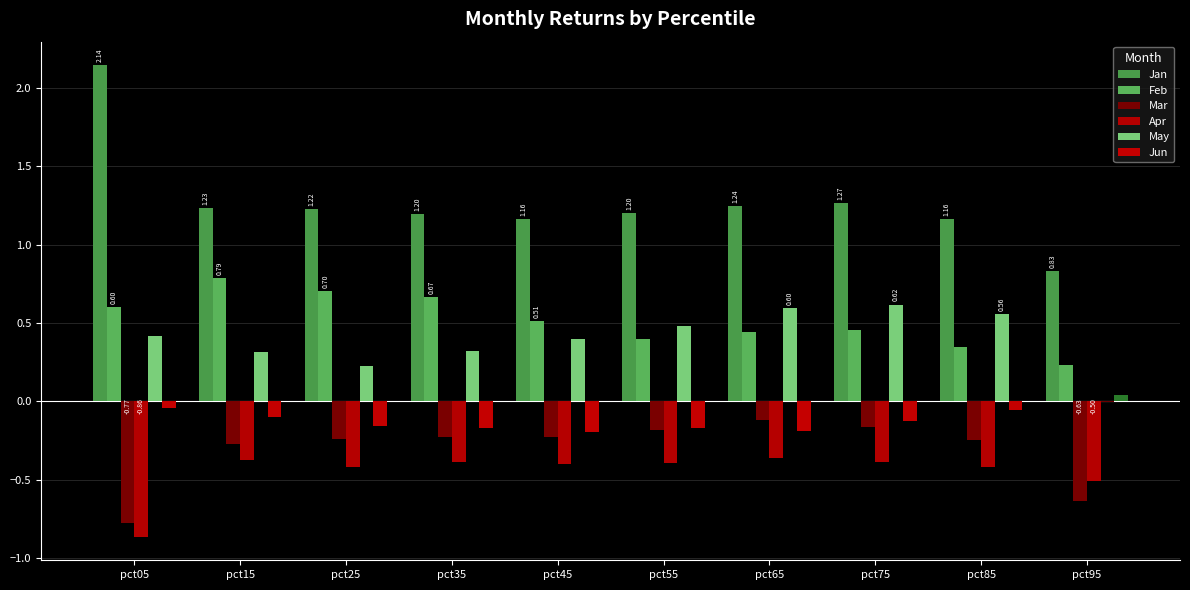

What is the sum of the Mar values at pct35 and pct85?

-0.5